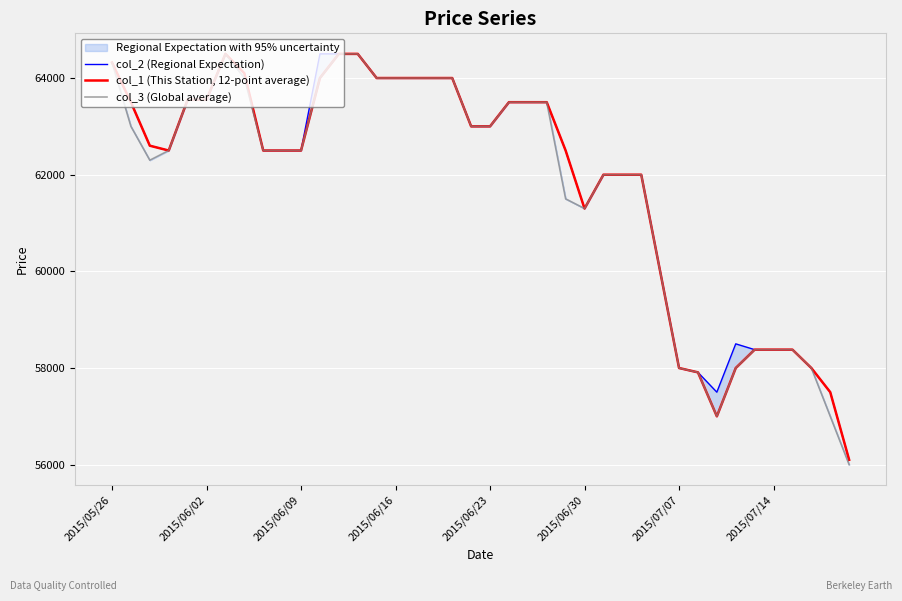

At 2015/06/16, list the series in order from smallest to largest.

col_2 (Regional Expectation), col_1 (This Station, 12-point average), col_3 (Global average)